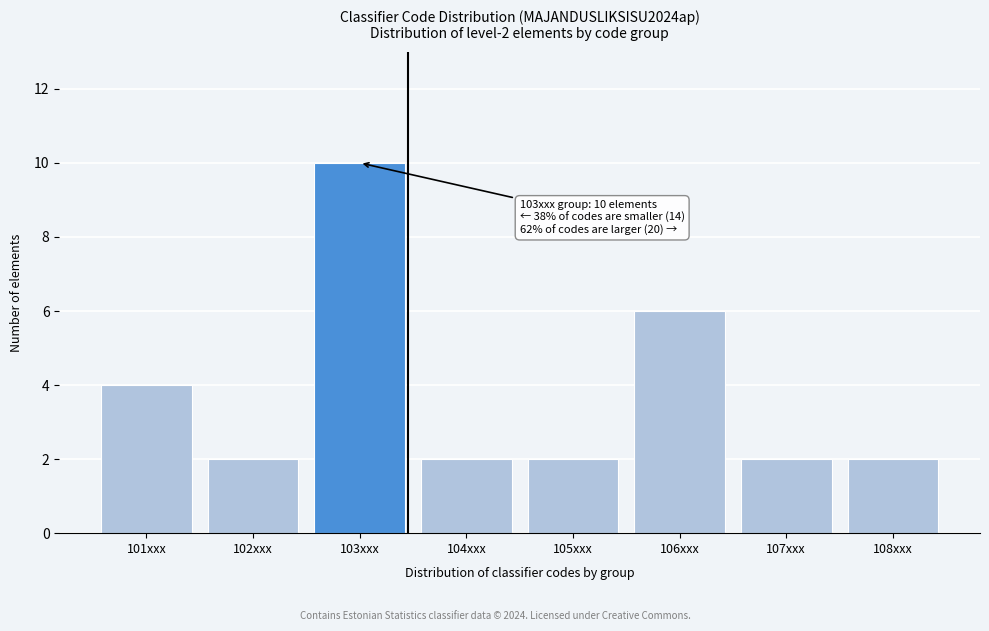

Reading right to left, transcribe all the data shown in this chart.

2	2	6	2	2	10	2	4